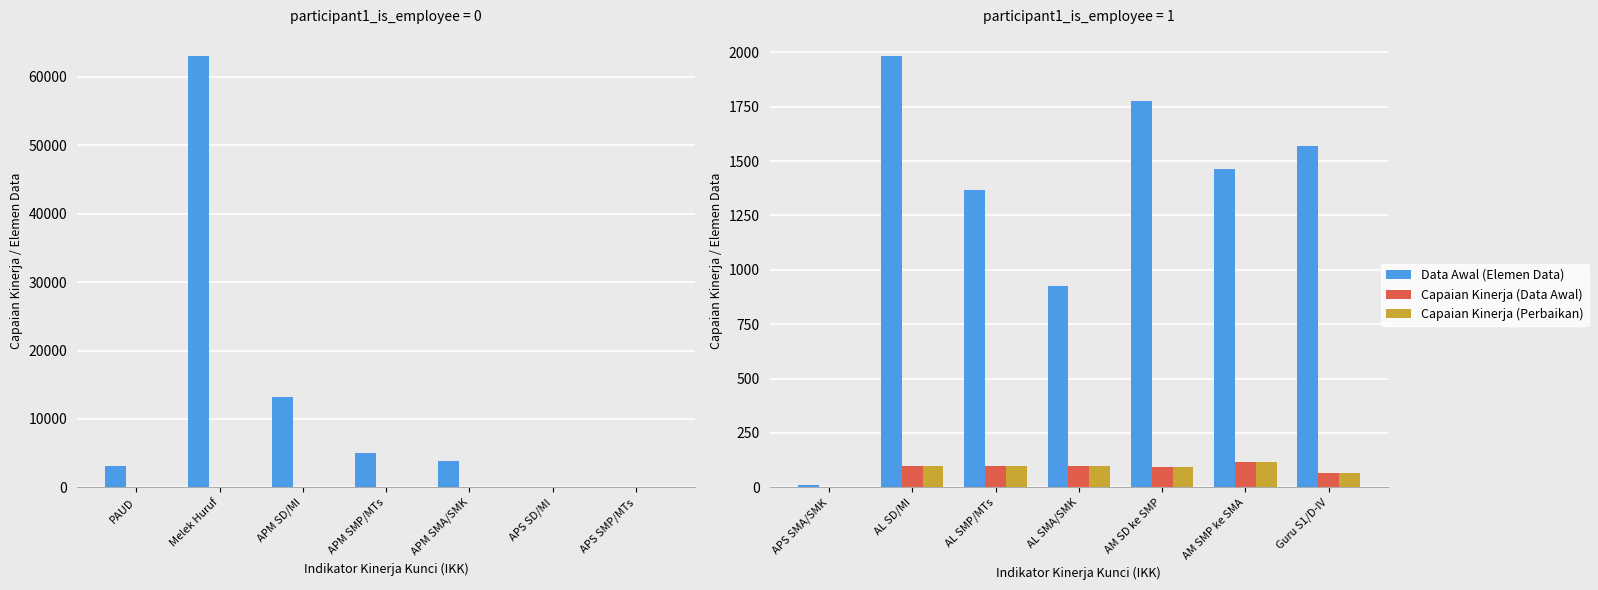

How many data points in Data Awal (Elemen Data) are above 1462?

3